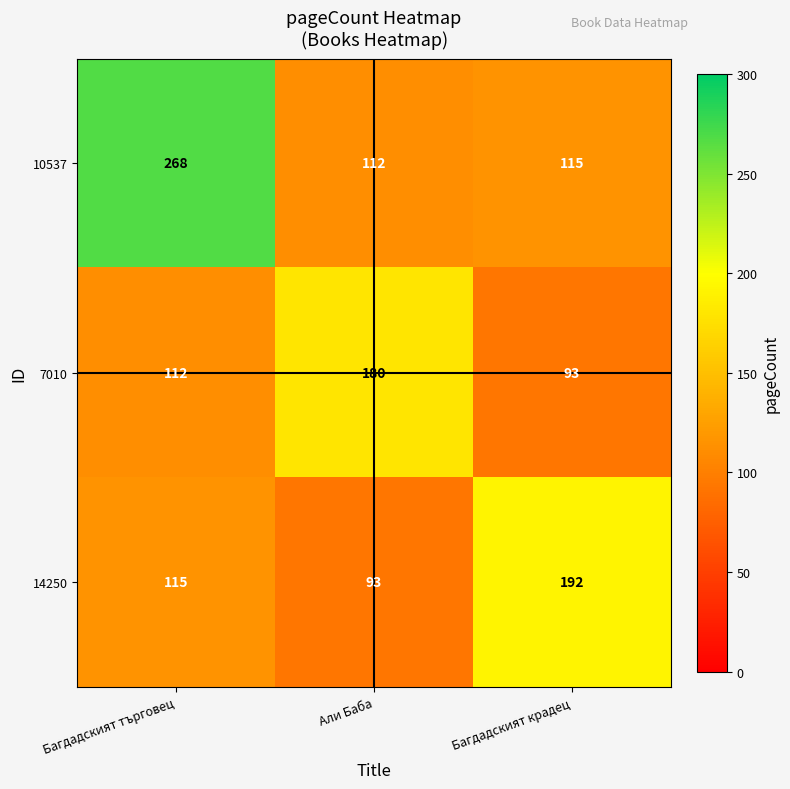

How many distinct data groups are displayed?

3